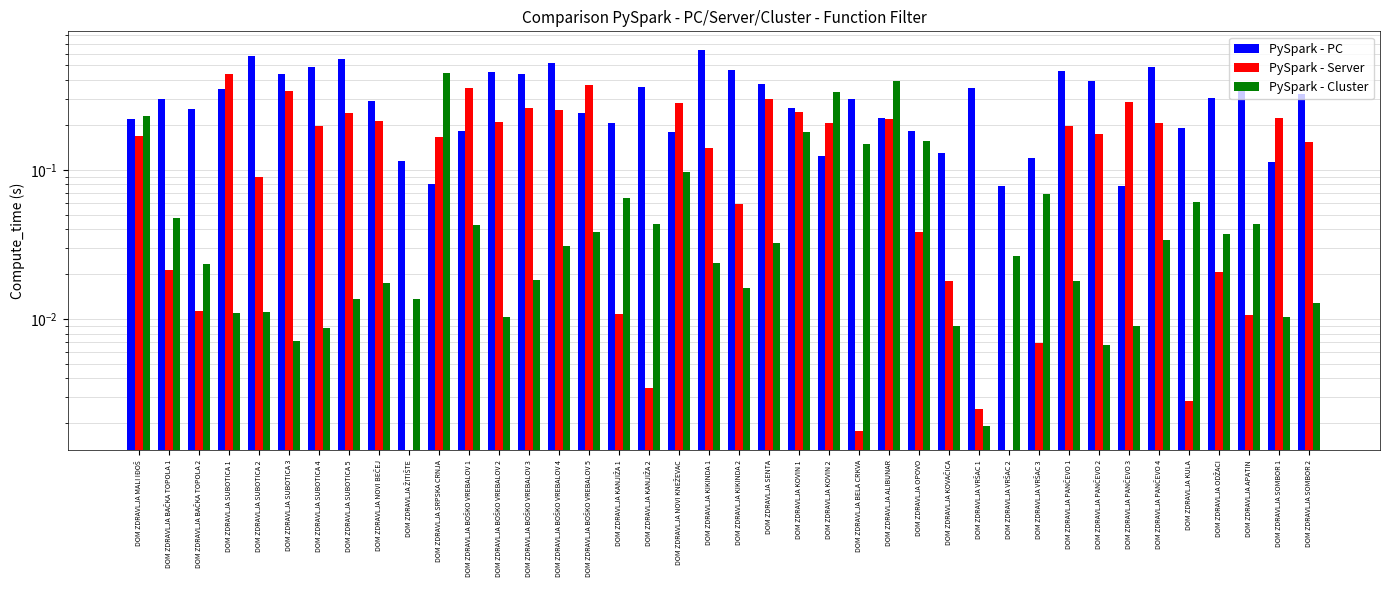

Reading right to left, extract all data points from this chart.

PySpark - PC: 0.3	0.1	0.4	0.3	0.2	0.5	0.1	0.4	0.5	0.1	0.1	0.4	0.1	0.2	0.2	0.3	0.1	0.3	0.4	0.5	0.6	0.2	0.4	0.2	0.2	0.5	0.4	0.5	0.2	0.1	0.1	0.3	0.6	0.5	0.4	0.6	0.3	0.3	0.3	0.2
PySpark - Server: 0.2	0.2	0.0	0.0	0.0	0.2	0.3	0.2	0.2	0.0	0.0	0.0	0.0	0.0	0.2	0.0	0.2	0.2	0.3	0.1	0.1	0.3	0.0	0.0	0.4	0.3	0.3	0.2	0.4	0.2	0.0	0.2	0.2	0.2	0.3	0.1	0.4	0.0	0.0	0.2
PySpark - Cluster: 0.0	0.0	0.0	0.0	0.1	0.0	0.0	0.0	0.0	0.1	0.0	0.0	0.0	0.2	0.4	0.1	0.3	0.2	0.0	0.0	0.0	0.1	0.0	0.1	0.0	0.0	0.0	0.0	0.0	0.4	0.0	0.0	0.0	0.0	0.0	0.0	0.0	0.0	0.0	0.2